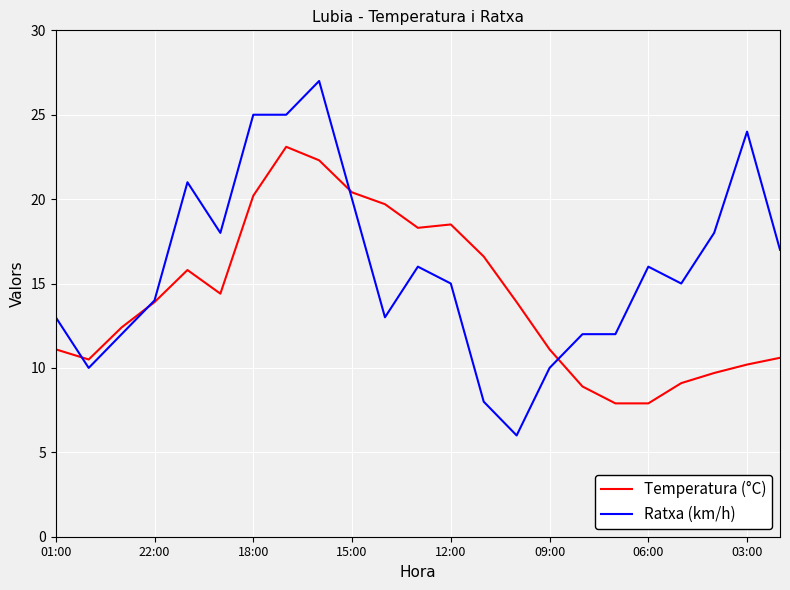

Which series has the widest spread of values?

Ratxa (km/h)